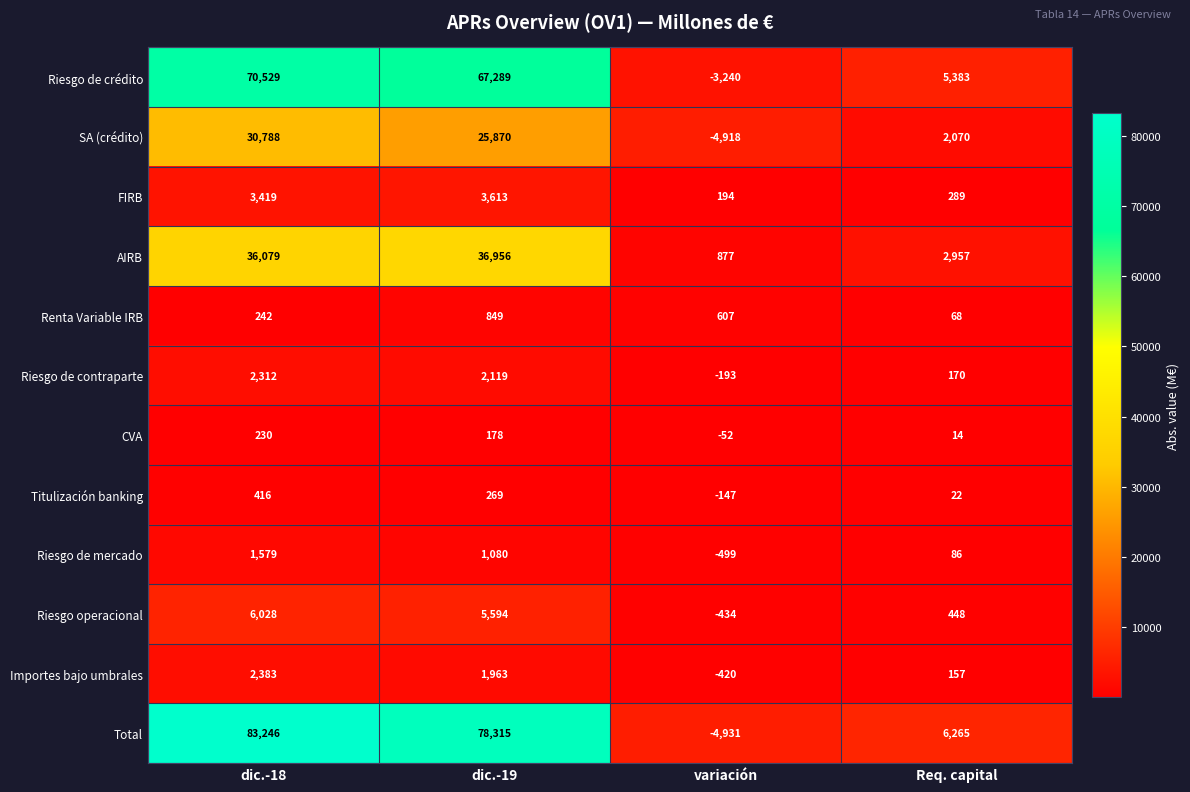

What is the difference between the highest and lowest values at variación?

5808